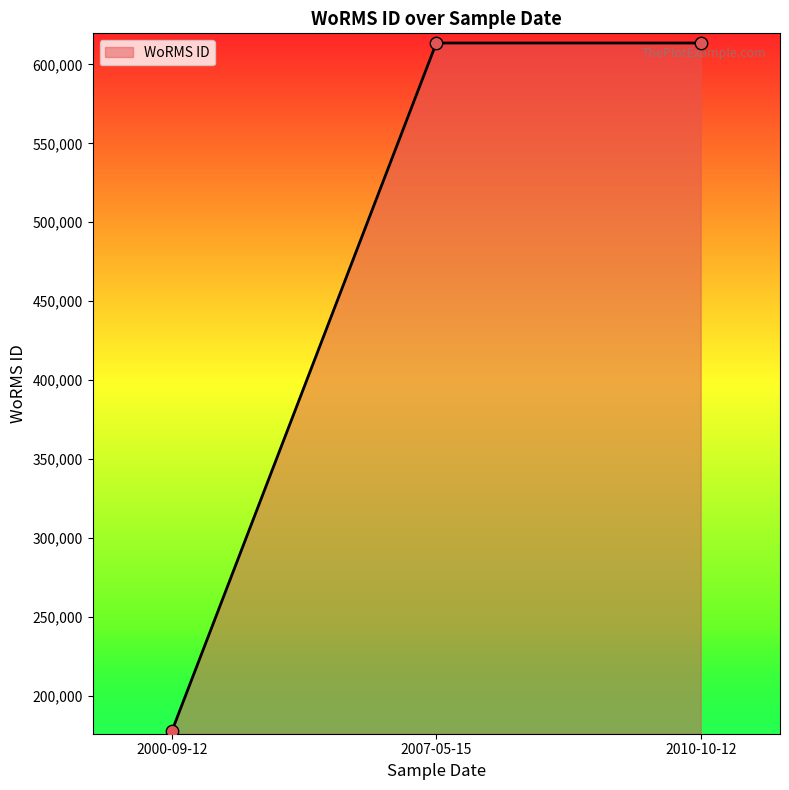

Between 2007-05-15 and 2000-09-12, which is larger?

2007-05-15